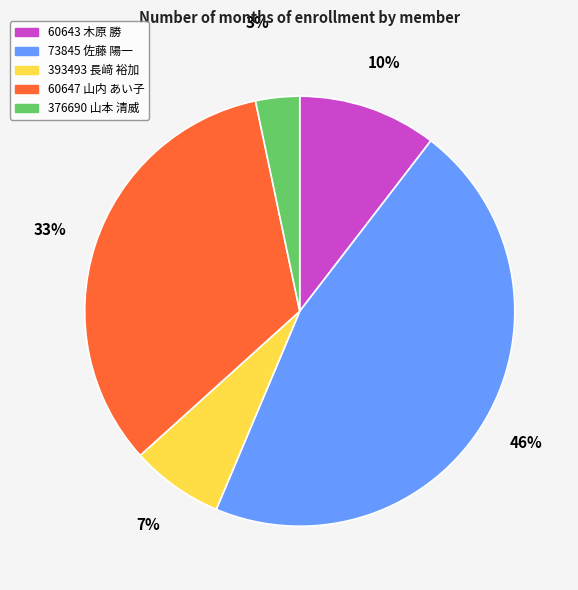

Combined, do 60647 山内 あい子 and 73845 佐藤 陽一 account for over 50%?

Yes